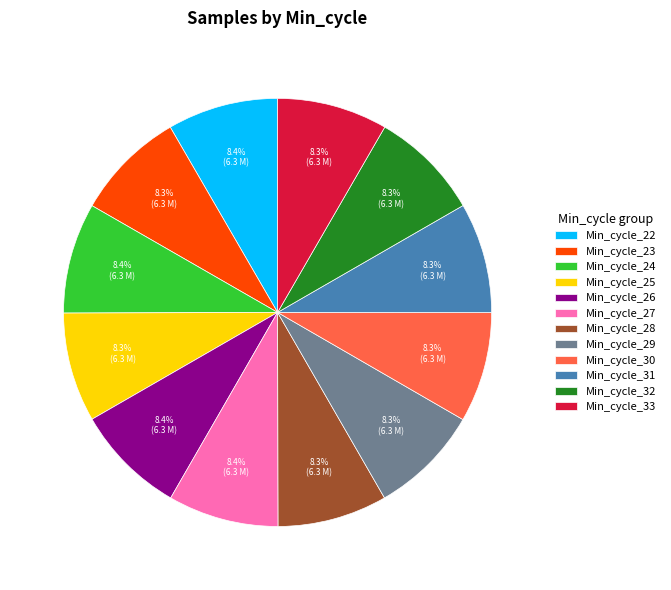

To the nearest percent, what portion does Min_cycle_31 represent?

8%